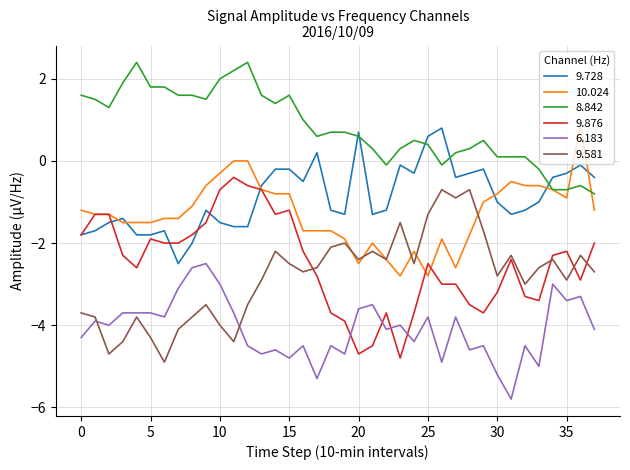

Which series has the largest total across all categories?

8.842